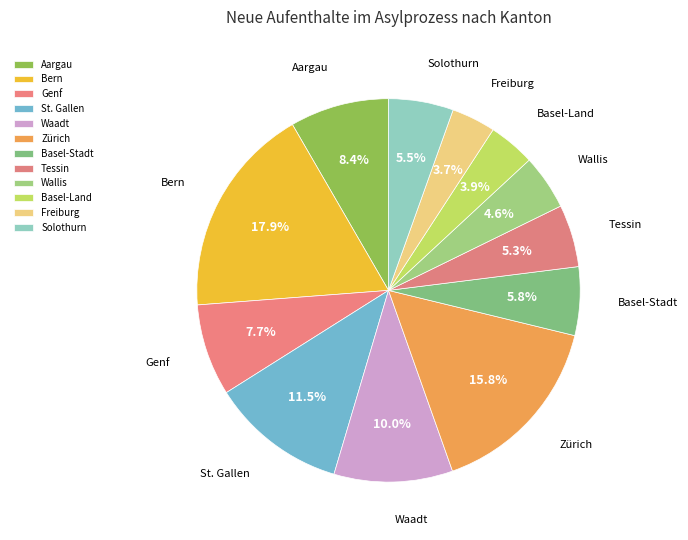

To the nearest percent, what is the difference between the Zürich and Wallis slice percentages?

11%